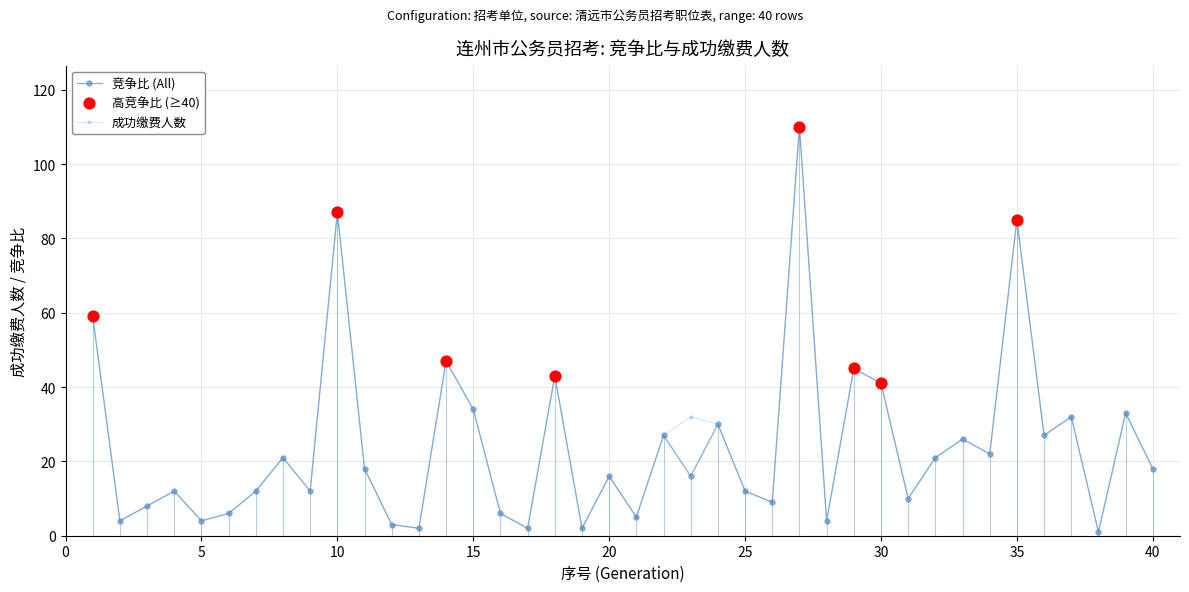

In 竞争比 (All), how many points are lower than both neighbors (excluding endpoints)?

14